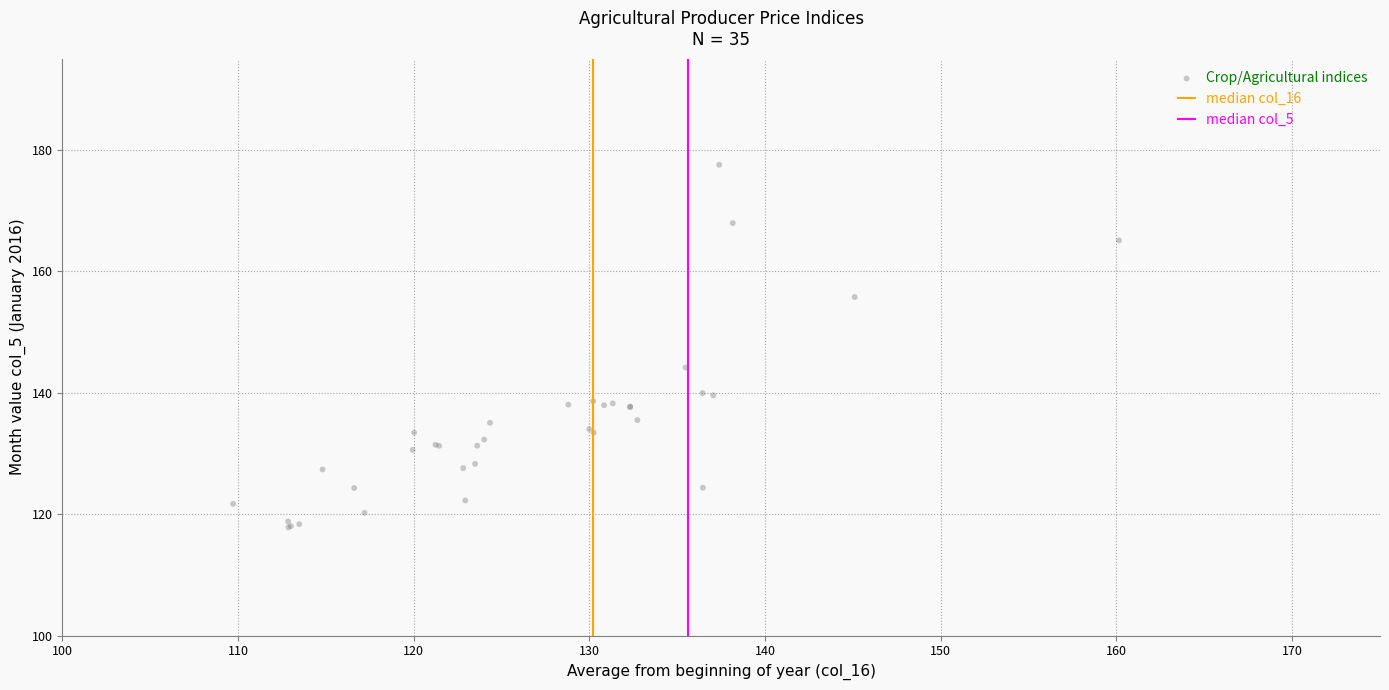

What Y value in the scatter plot is closest to 147?

144.1